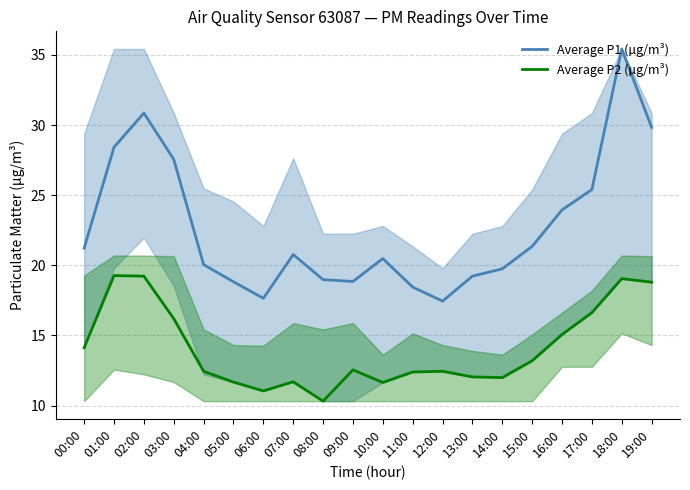

Is it true that Average P2 (µg/m³) equals 14.1 at 00:00?

True